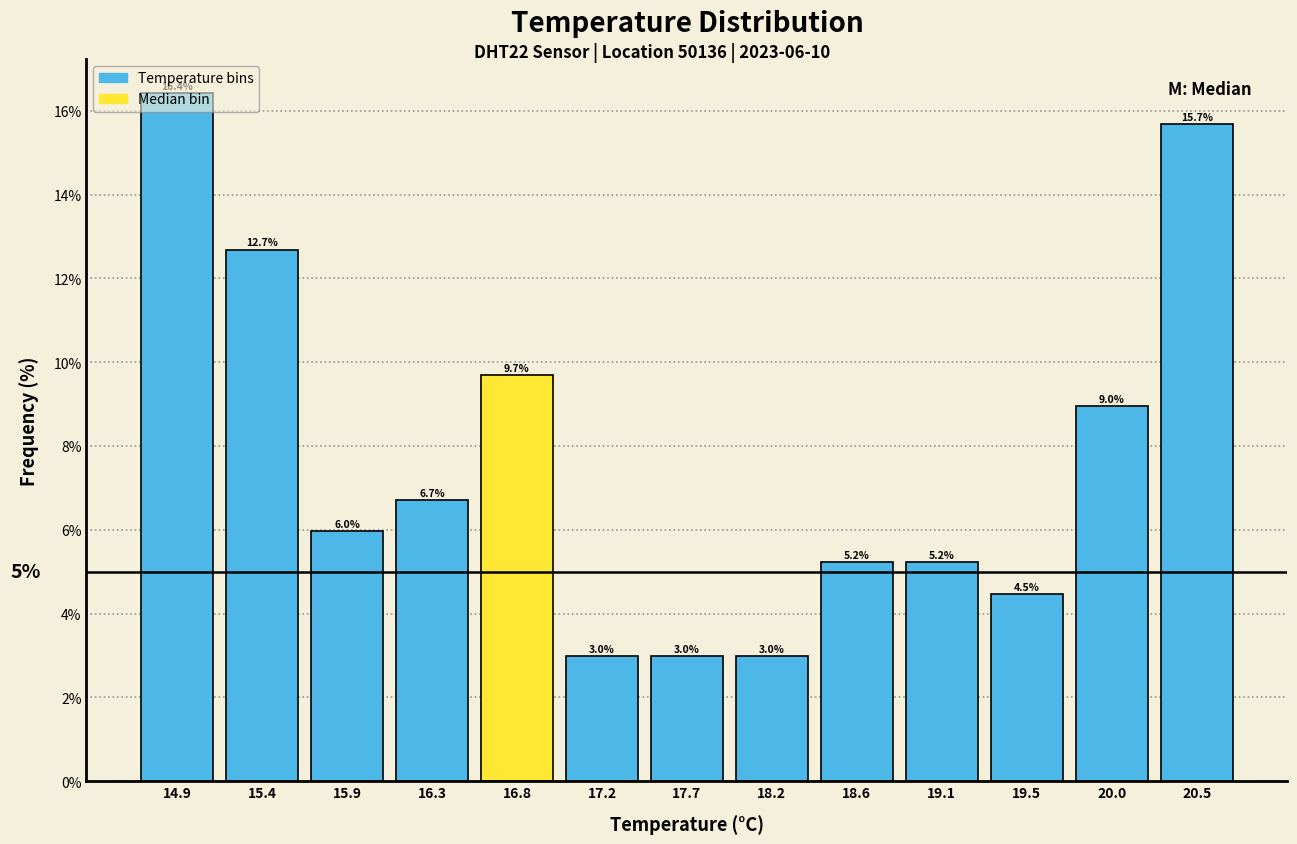

Over which range of the x-axis is the bar tallest?

14.70 to 15.15